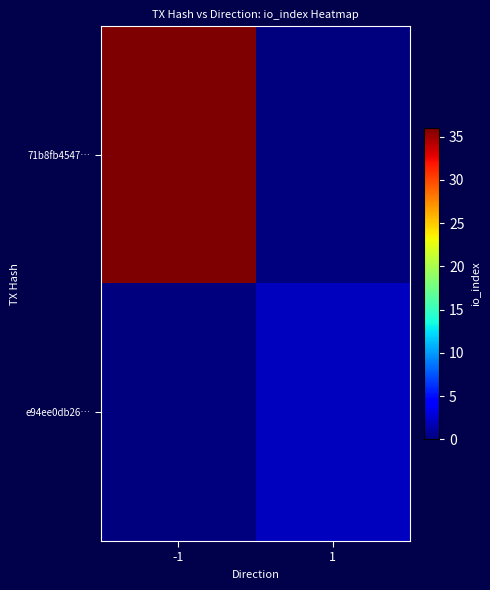

Reading left to right, extract all data points from this chart.

71b8fb4547…: -1=36	1=0
e94ee0db26…: -1=0	1=2